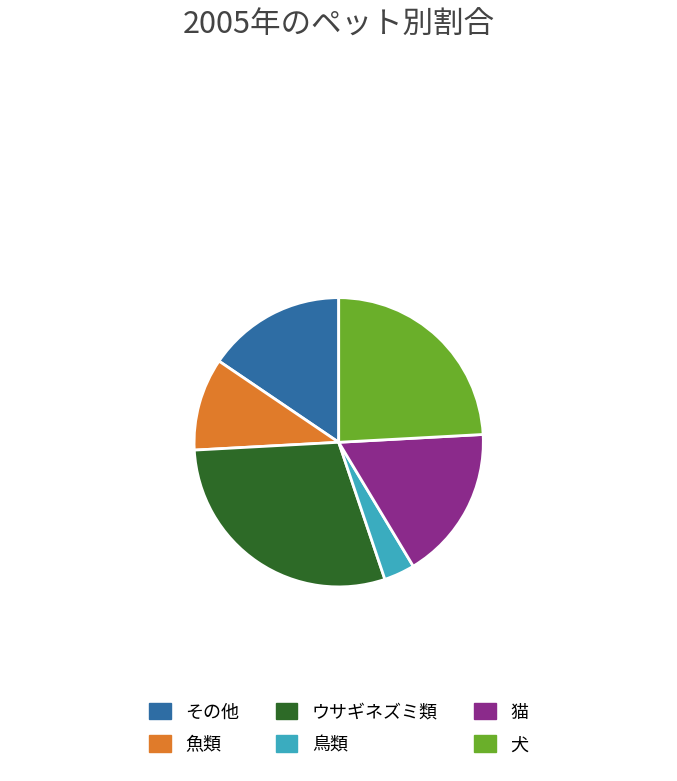

Which category has the biggest portion of the pie?

ウサギネズミ類